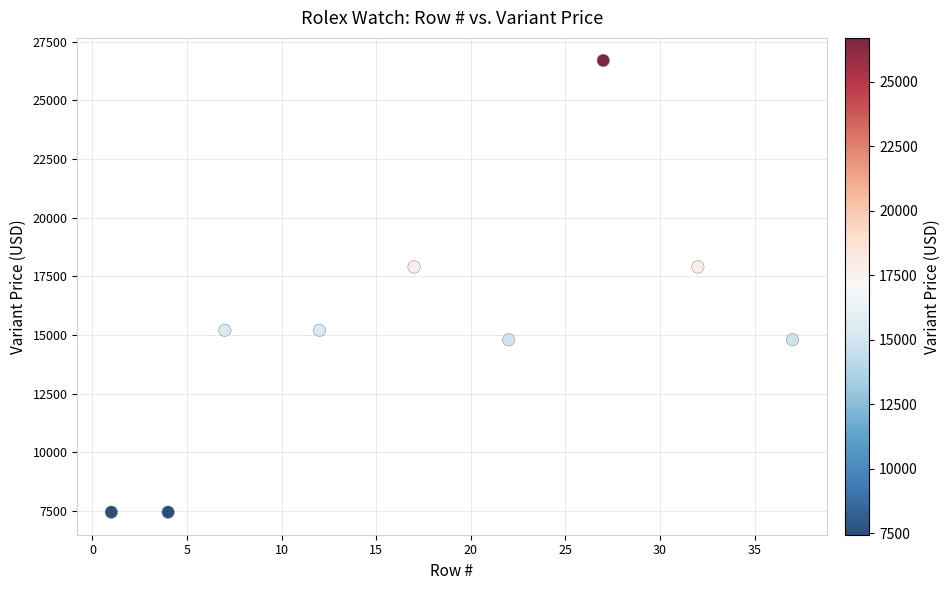

What is the range of X values (max minus min)?

36